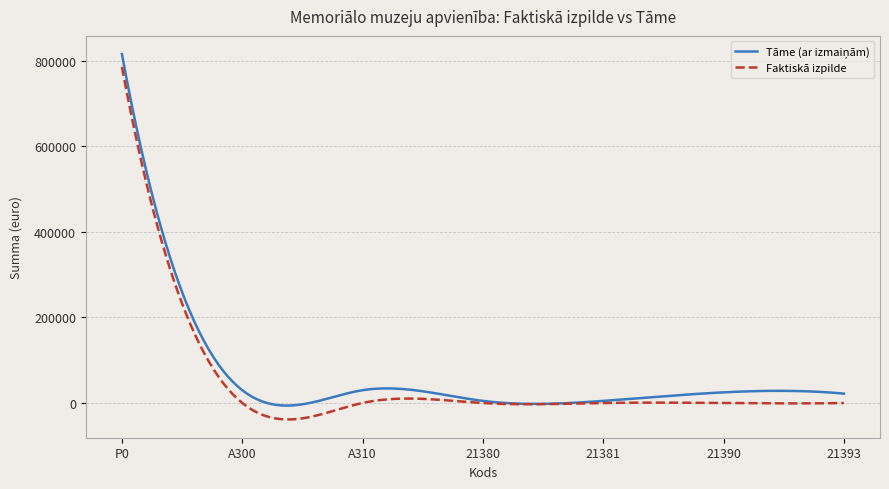

How many lines are shown in the chart?

2